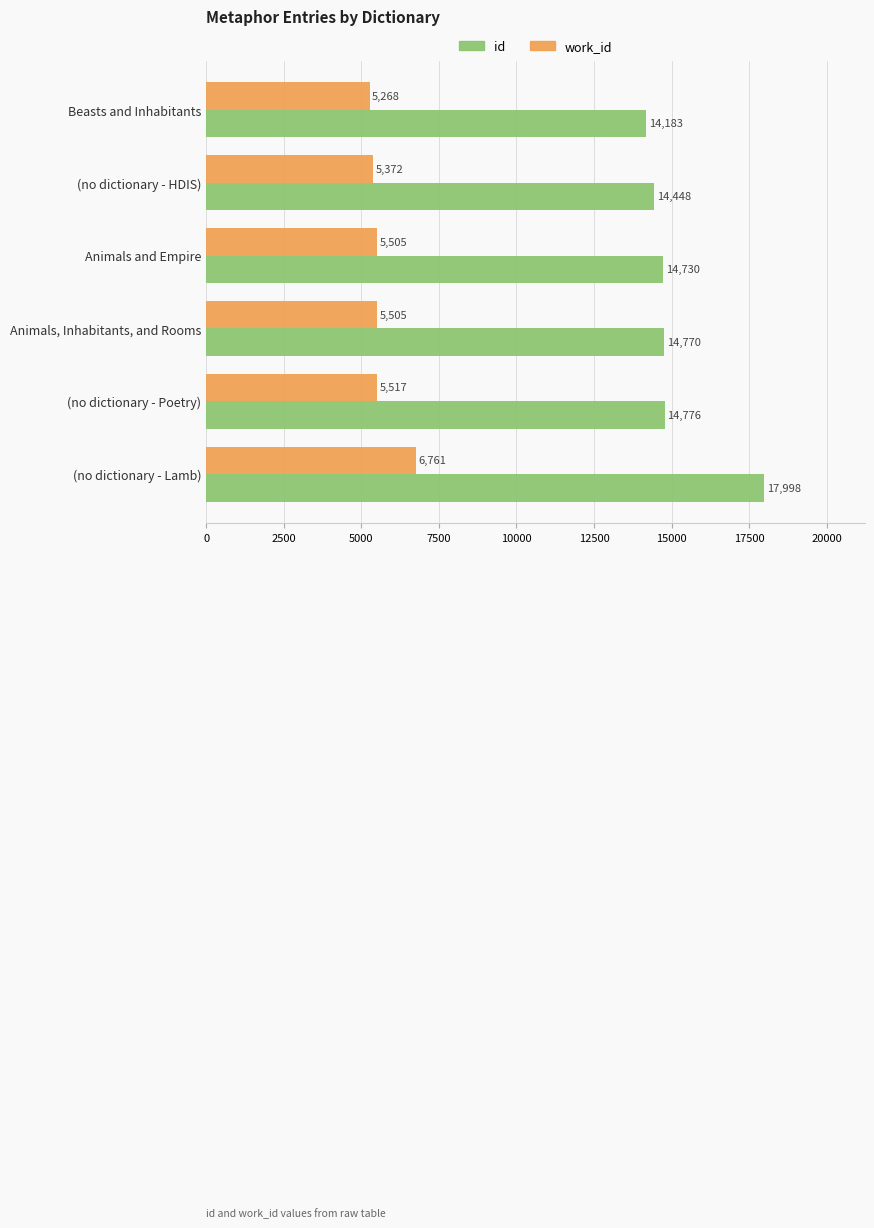

List the series in order of their peak value, highest first.

id, work_id